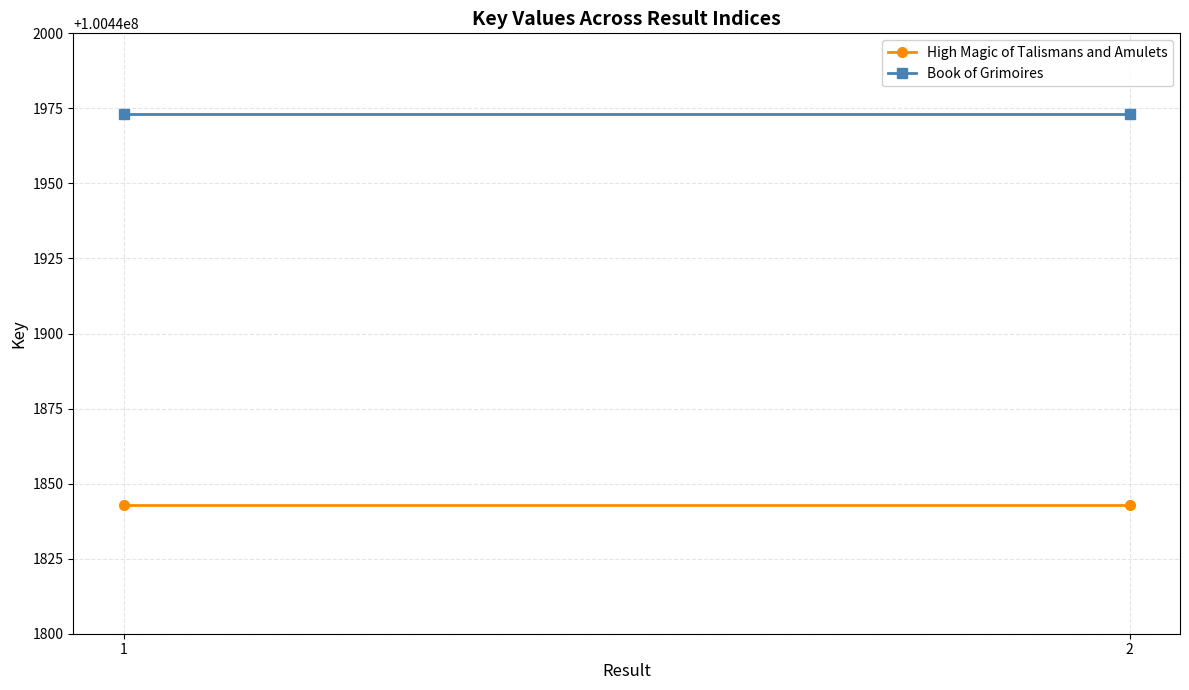

Is the value of High Magic of Talismans and Amulets at 1 greater than the value of Book of Grimoires at 2?

No